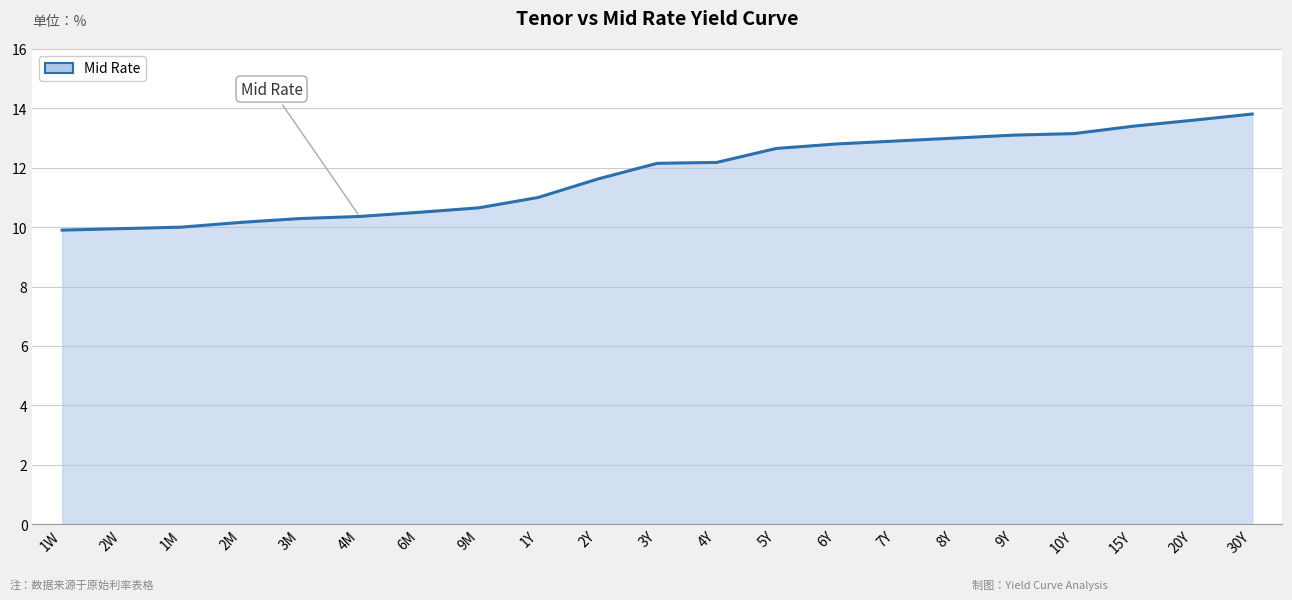

What position from the left is 20Y?

20